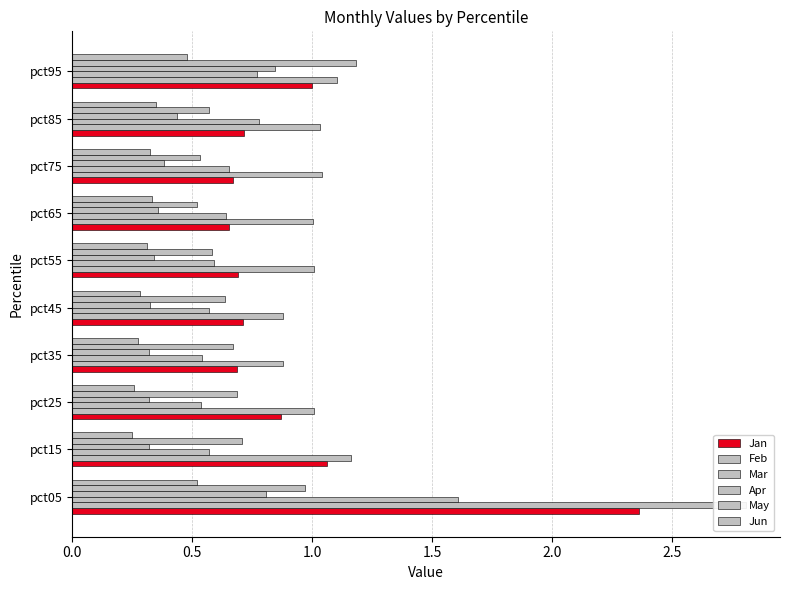

What are all the series names shown in the legend?

Jan, Feb, Mar, Apr, May, Jun